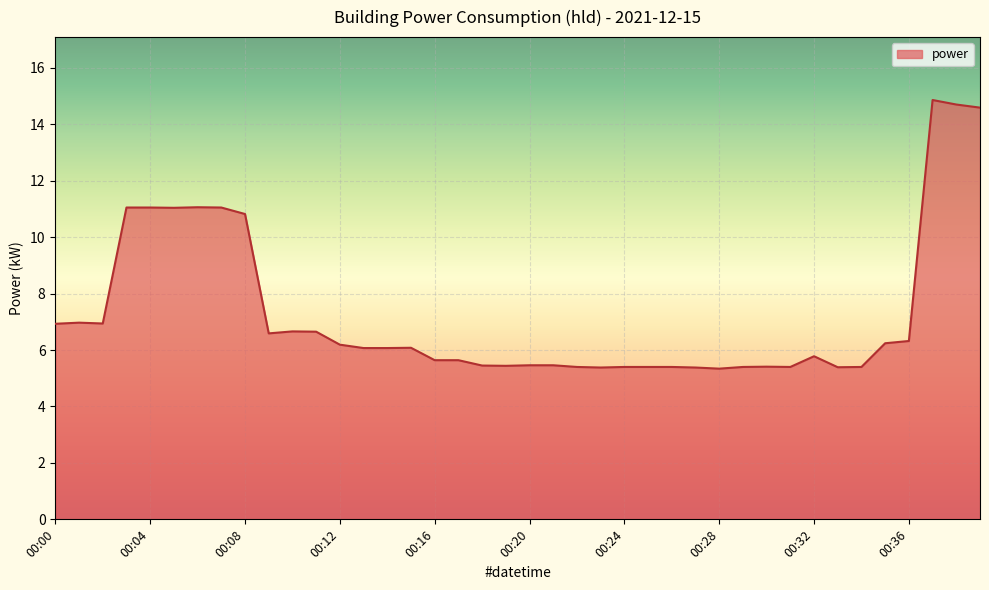

What is the difference between the maximum and minimum values?

9.5